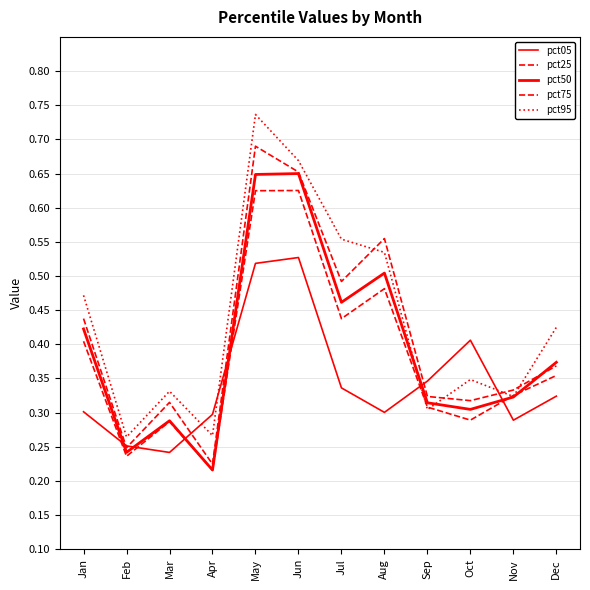

How many lines are shown in the chart?

5